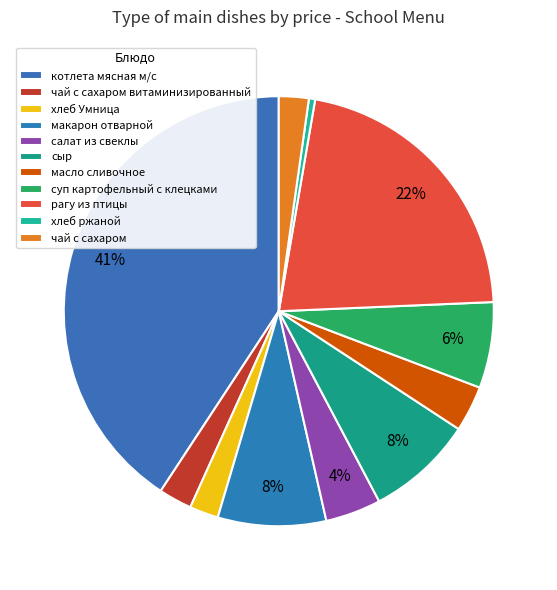

What is the change in value from сыр to чай с сахаром?

-4.7